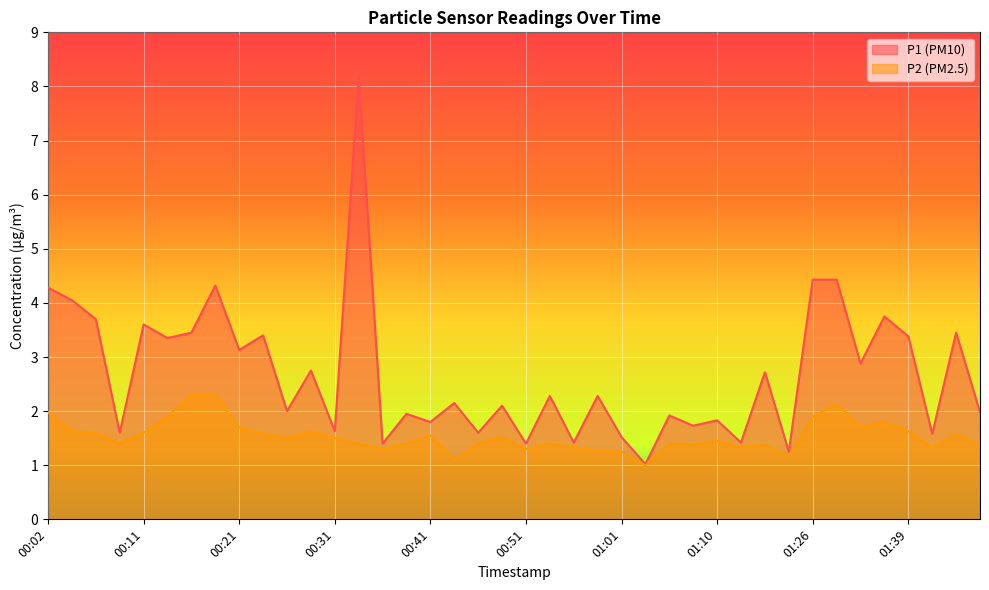

Which has a higher value, 01:34 or 00:14?

00:14